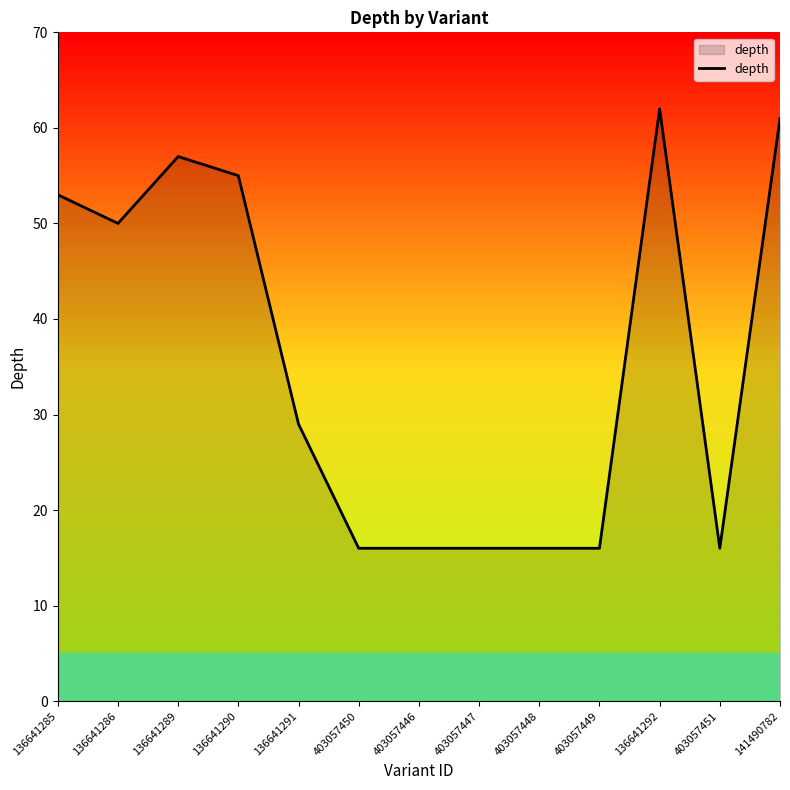

The value at 136641286 is 50. True or false?

True